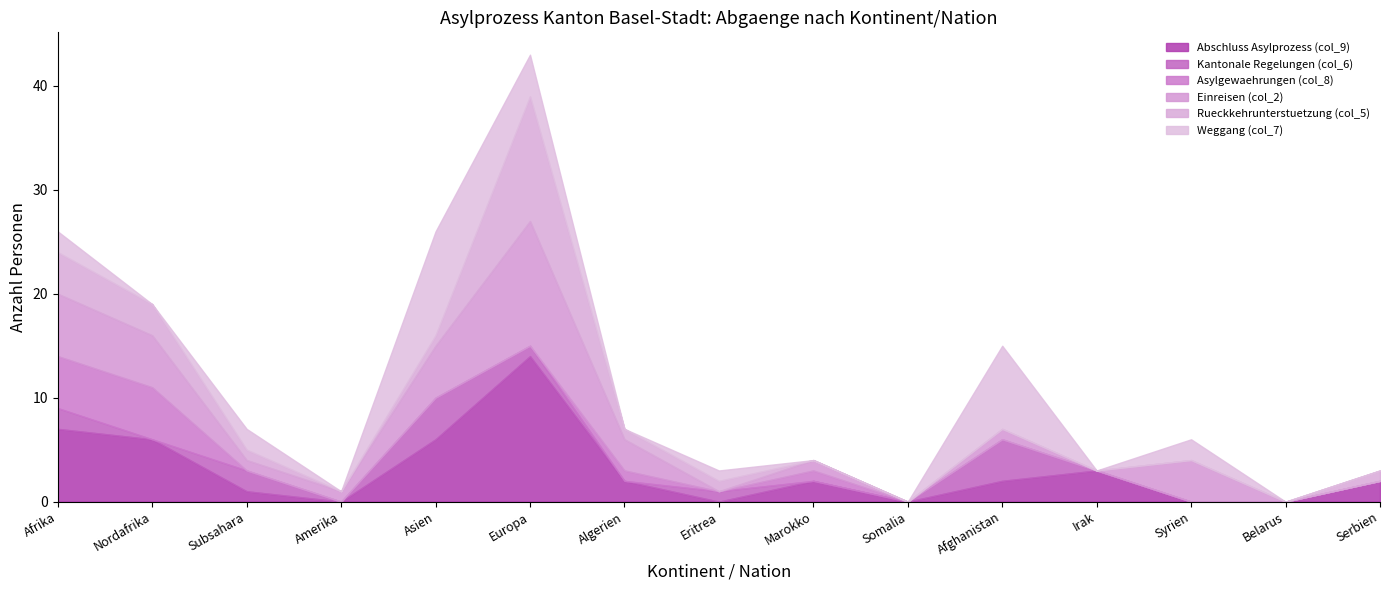

Reading left to right, list all the values displayed in this chart.

Abschluss Asylprozess (col_9): Afrika=7	Nordafrika=6	Subsahara=1	Amerika=0	Asien=6	Europa=14	Algerien=2	Eritrea=0	Marokko=2	Somalia=0	Afghanistan=2	Irak=3	Syrien=0	Belarus=0	Serbien=2
Kantonale Regelungen (col_6): Afrika=2	Nordafrika=0	Subsahara=2	Amerika=0	Asien=4	Europa=1	Algerien=0	Eritrea=1	Marokko=0	Somalia=0	Afghanistan=4	Irak=0	Syrien=0	Belarus=0	Serbien=0
Asylgewaehrungen (col_8): Afrika=5	Nordafrika=5	Subsahara=0	Amerika=0	Asien=0	Europa=0	Algerien=1	Eritrea=0	Marokko=1	Somalia=0	Afghanistan=0	Irak=0	Syrien=0	Belarus=0	Serbien=0
Einreisen (col_2): Afrika=6	Nordafrika=5	Subsahara=1	Amerika=1	Asien=5	Europa=12	Algerien=3	Eritrea=0	Marokko=1	Somalia=0	Afghanistan=1	Irak=0	Syrien=4	Belarus=0	Serbien=0
Rueckkehrunterstuetzung (col_5): Afrika=4	Nordafrika=3	Subsahara=1	Amerika=0	Asien=1	Europa=12	Algerien=1	Eritrea=1	Marokko=0	Somalia=0	Afghanistan=0	Irak=0	Syrien=0	Belarus=0	Serbien=1
Weggang (col_7): Afrika=2	Nordafrika=0	Subsahara=2	Amerika=0	Asien=10	Europa=4	Algerien=0	Eritrea=1	Marokko=0	Somalia=0	Afghanistan=8	Irak=0	Syrien=2	Belarus=0	Serbien=0